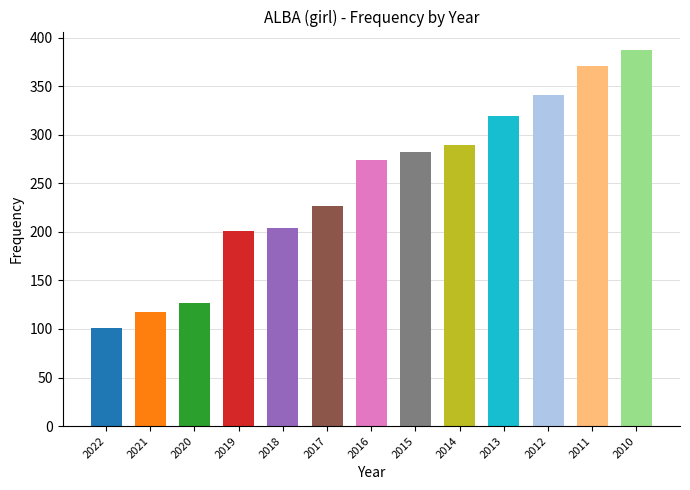

What is the approximate value at 2022, to the nearest 10?

100